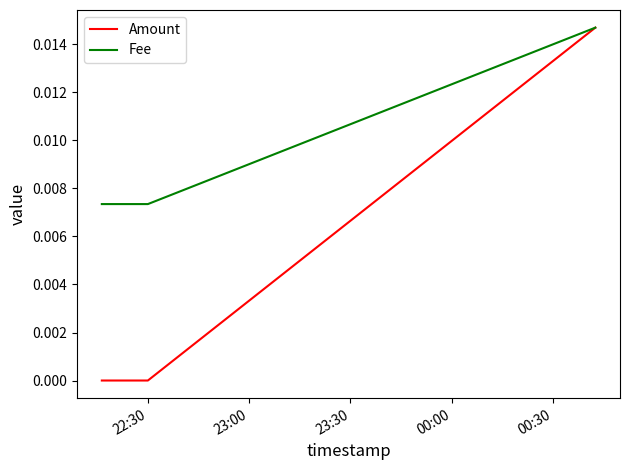

List the series in order of their overall mean, lowest first.

Amount, Fee